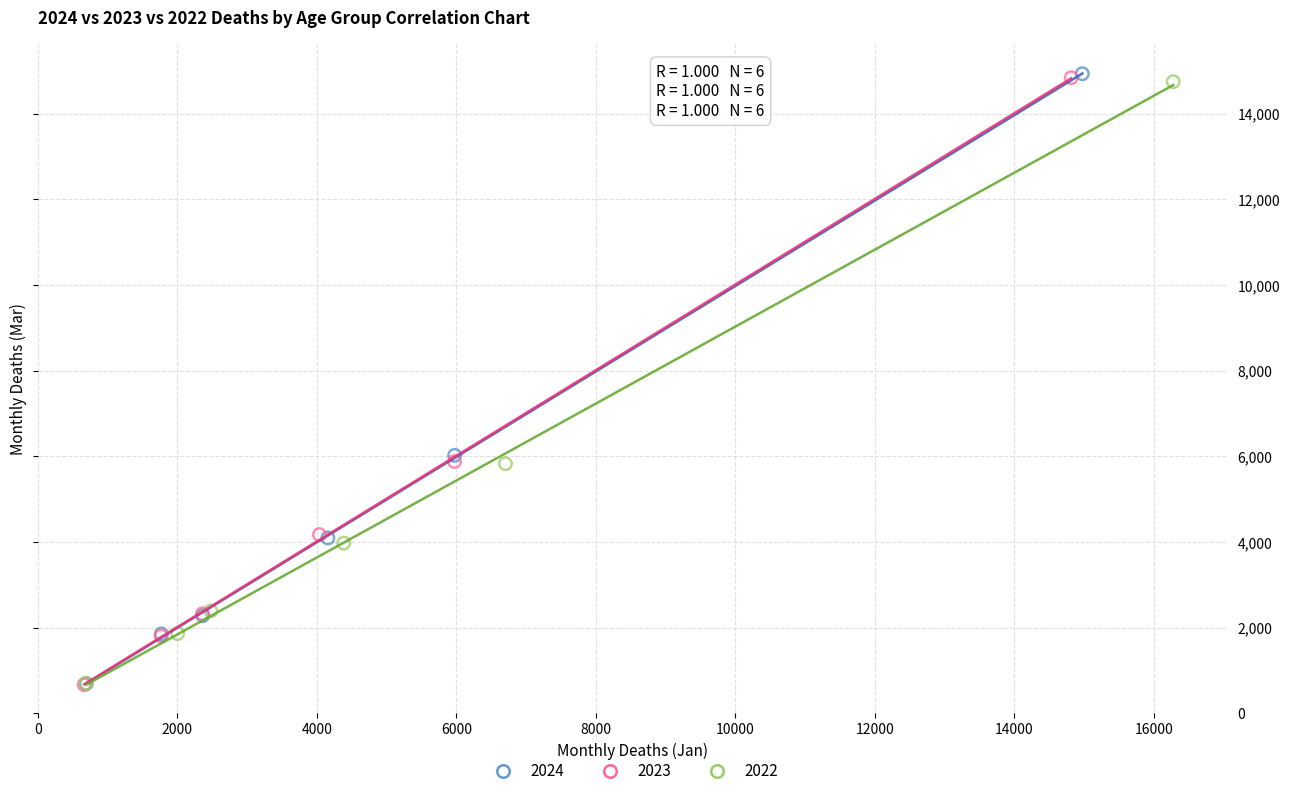

Which series has the largest Y range (max minus min)?

2024